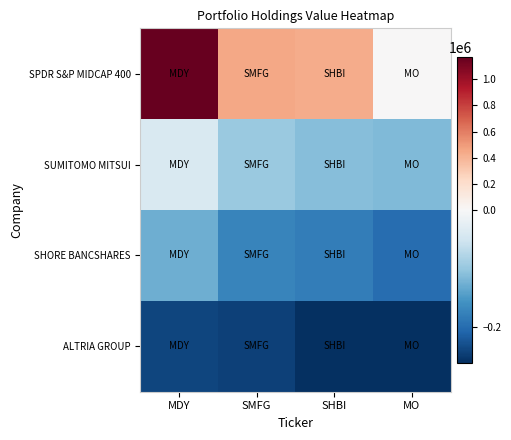

Between SHBI and MO, which series saw the biggest shift?

SPDR S&P MIDCAP 400